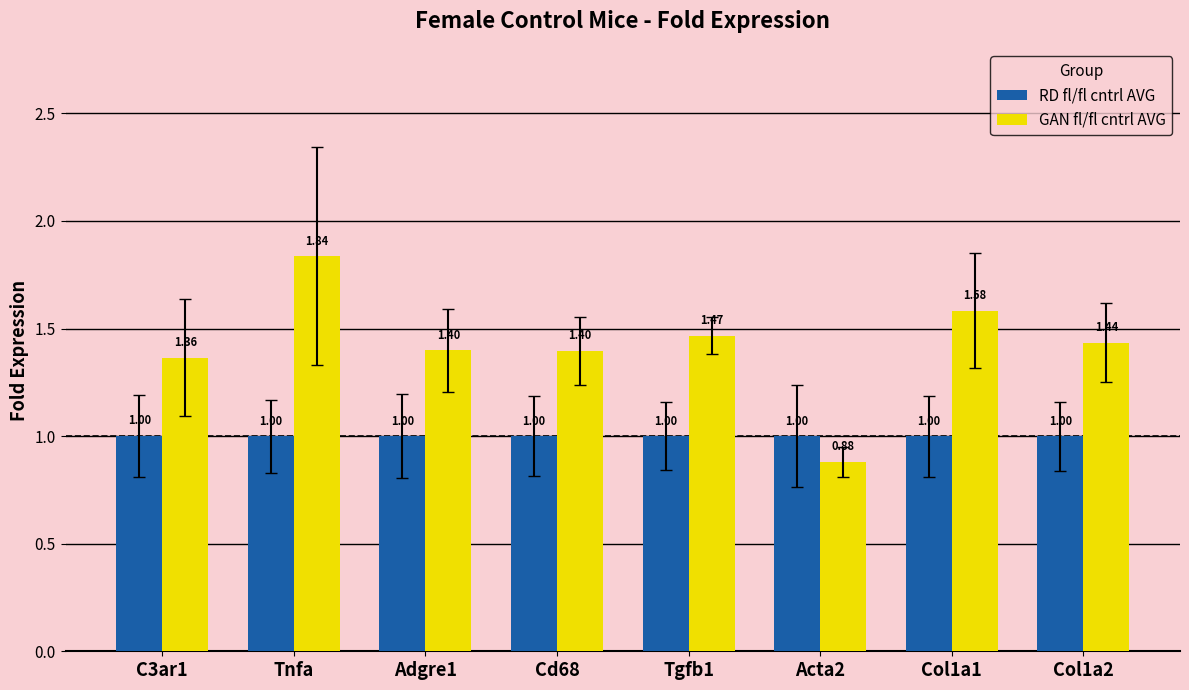

Which label corresponds to the largest value in the chart?

Tnfa